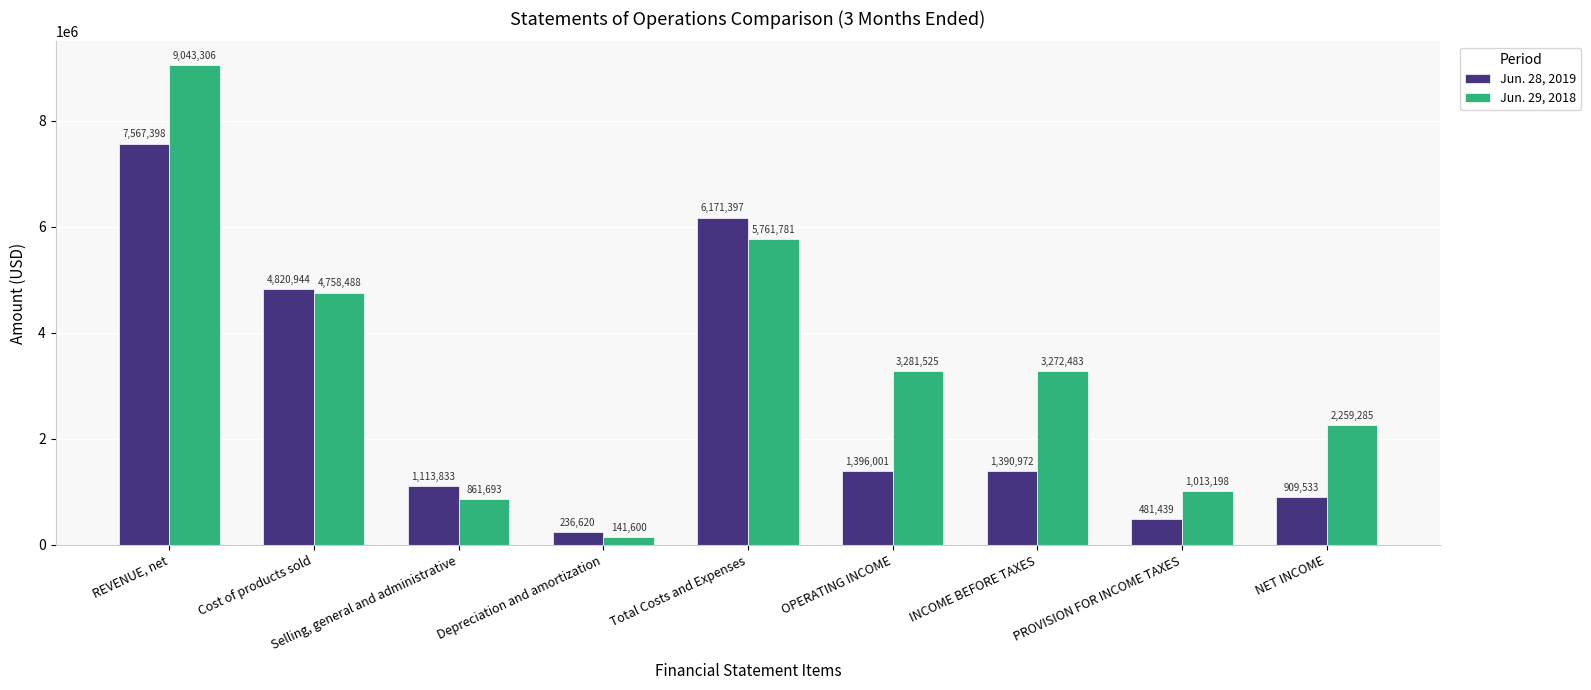

List the series in order of their overall mean, lowest first.

Jun. 28, 2019, Jun. 29, 2018